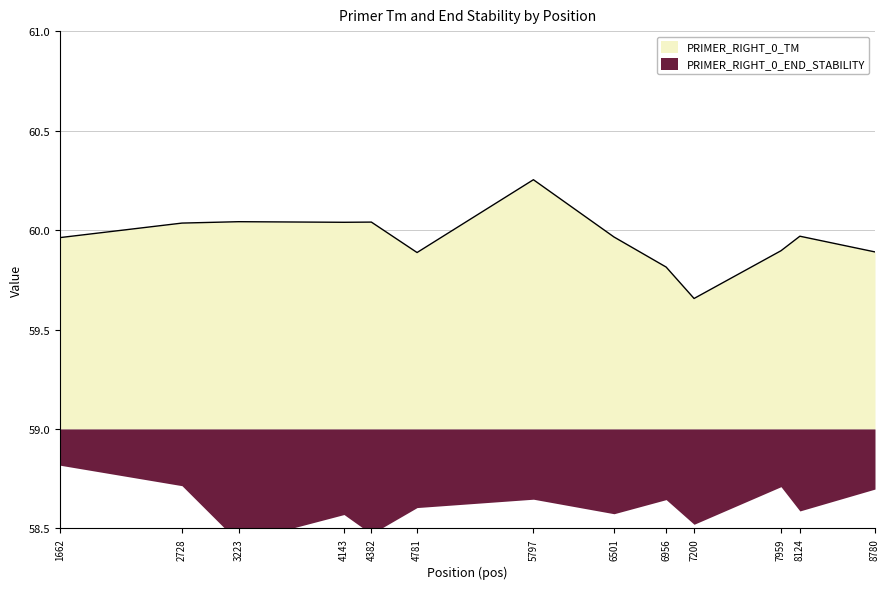

The value at 5797 is 30.9. True or false?

False